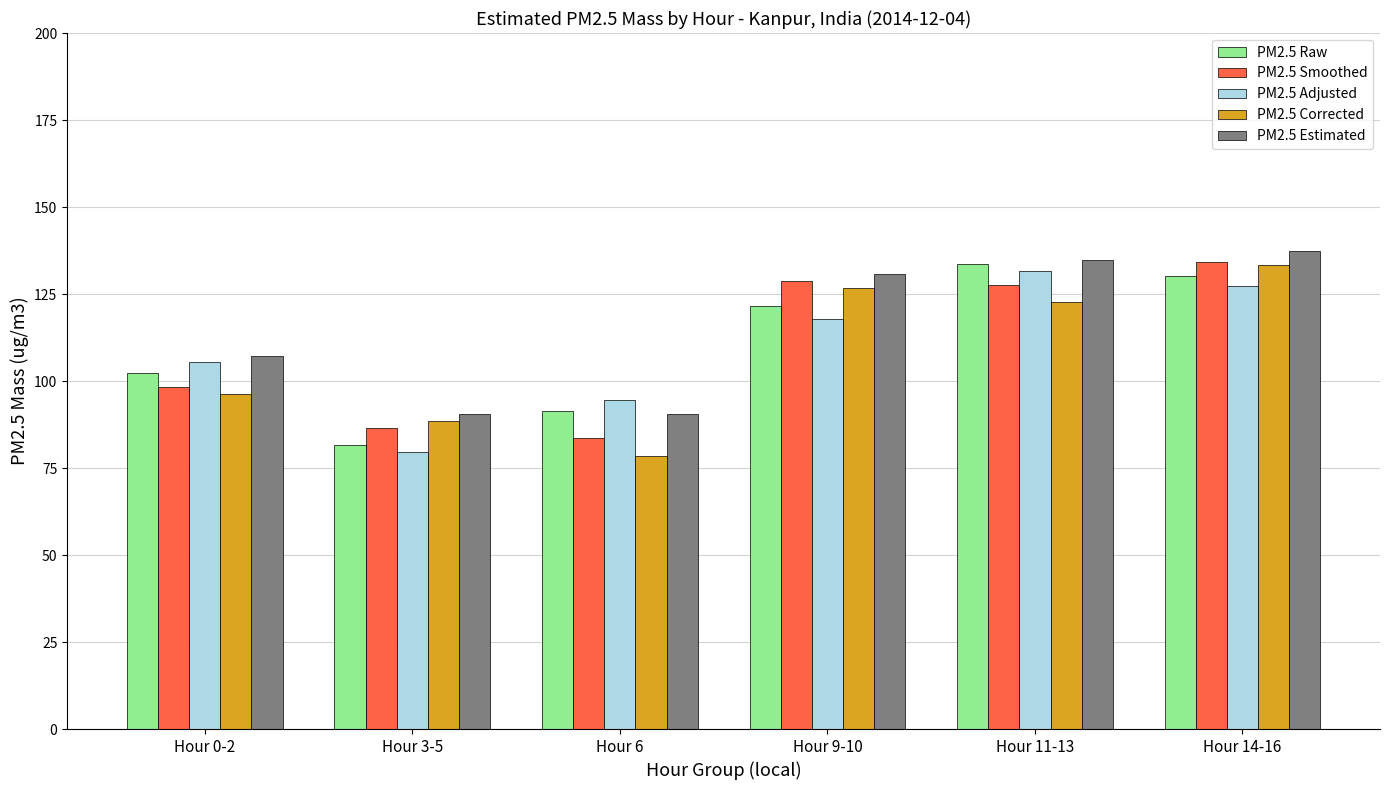

How many distinct data groups are displayed?

5